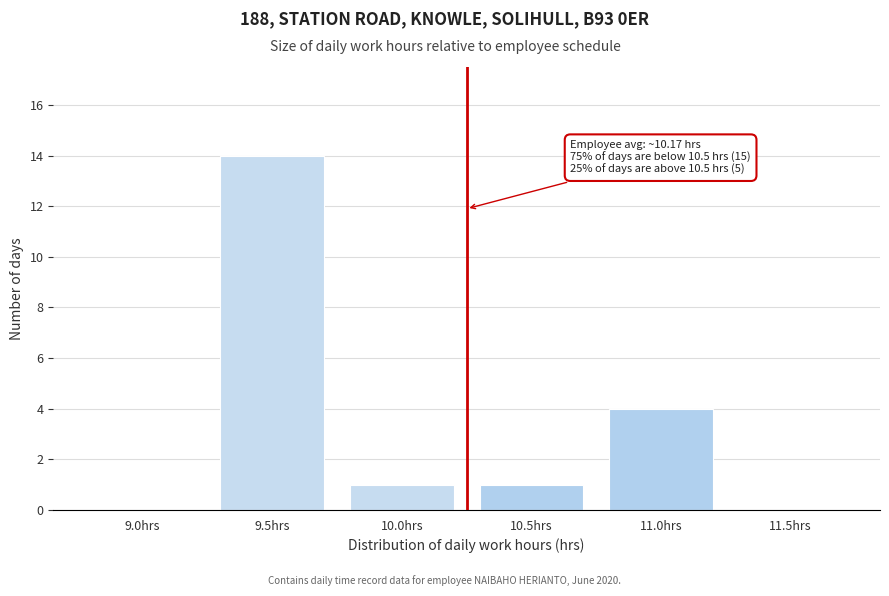

Reading left to right, extract all data points from this chart.

9.0hrs=0	9.5hrs=14	10.0hrs=1	10.5hrs=1	11.0hrs=4	11.5hrs=0